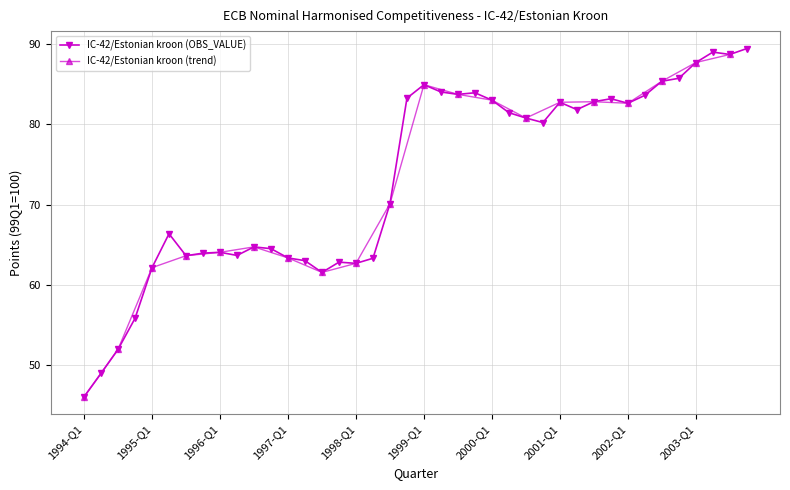

What is the ratio of the value at 2000-Q1 to the value at 2000-Q4?

1.0